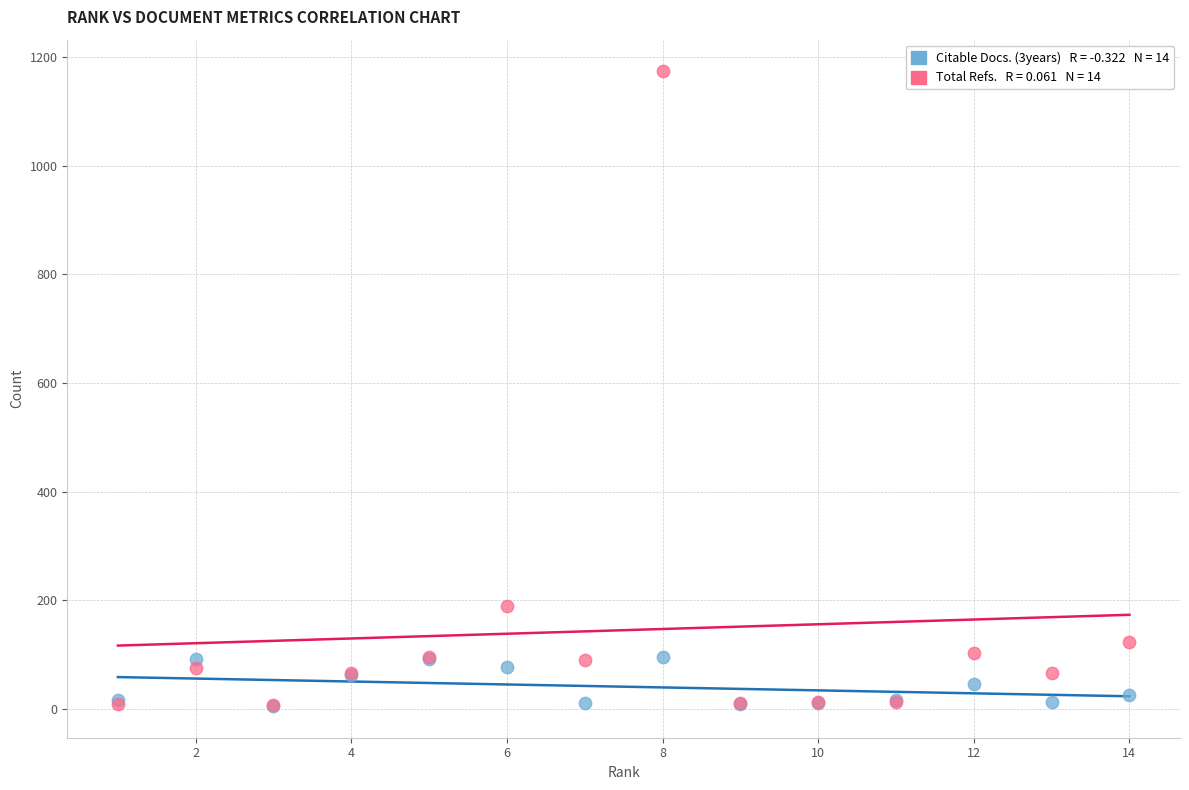

Across all series, what Y value is closest to 589?

189